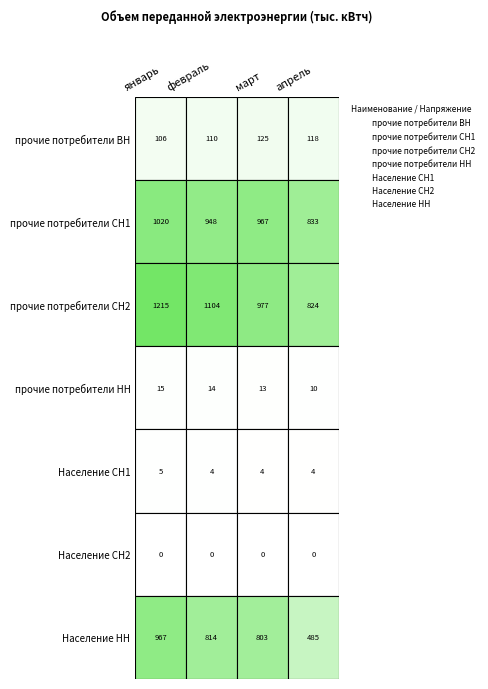

What are all the series names shown in the legend?

прочие потребители ВН, прочие потребители СН1, прочие потребители СН2, прочие потребители НН, Население СН1, Население СН2, Население НН